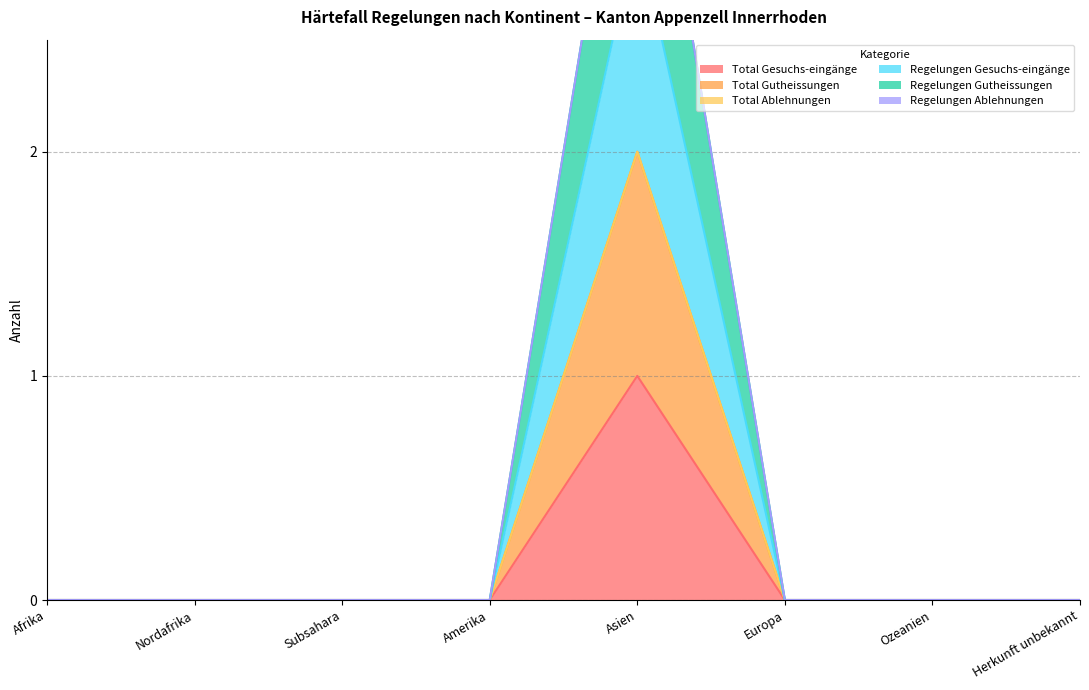

At which label does Total Gesuchs-eingänge reach its peak?

Asien